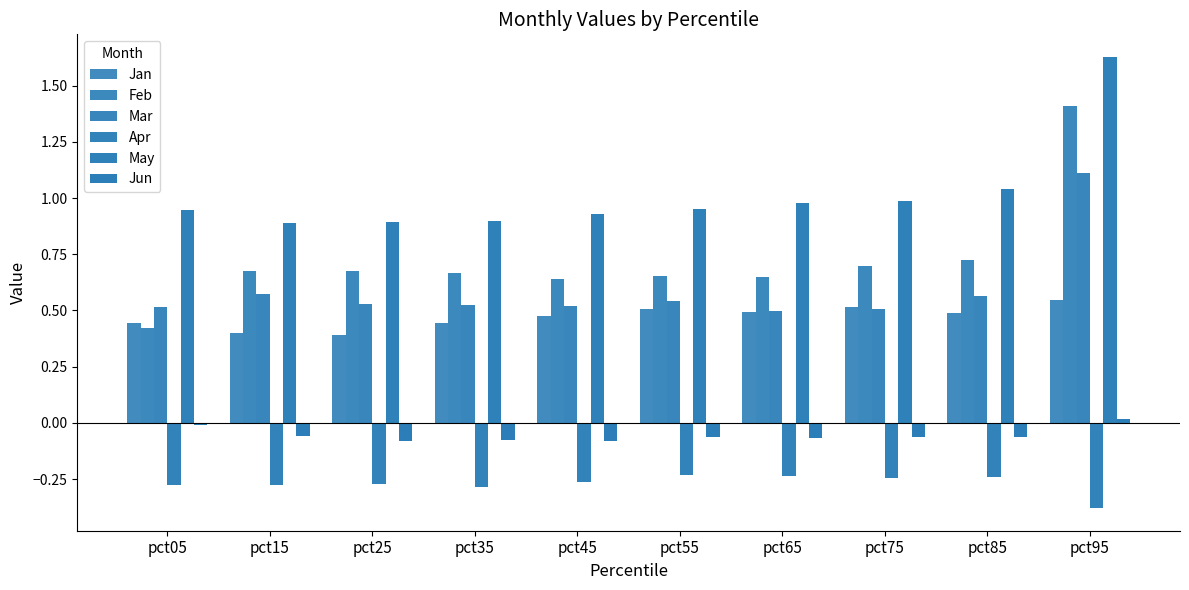

What is the difference between the maximum and minimum values in the Mar series?

0.6